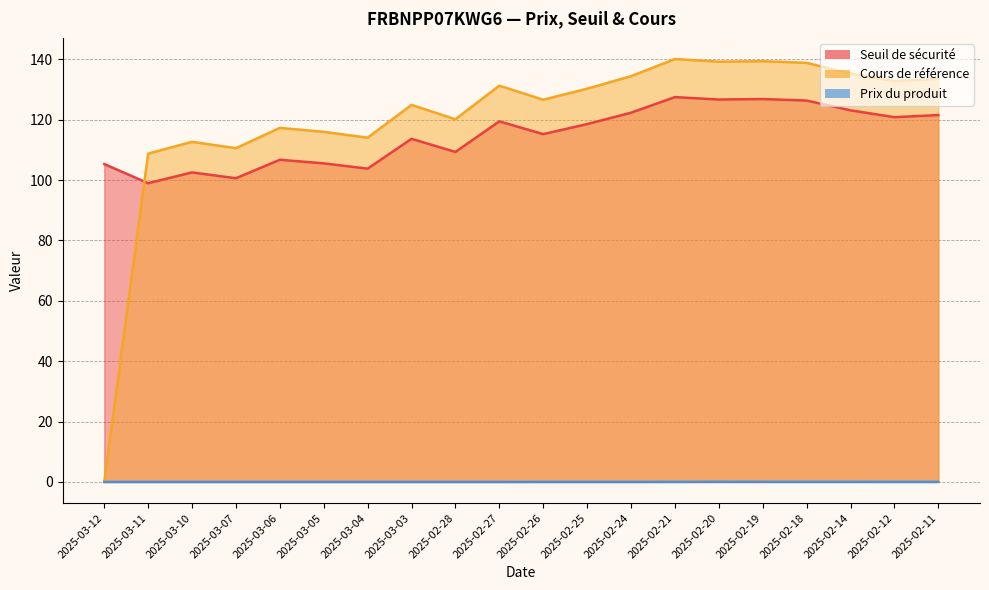

How many interior local peaks does the Seuil de sécurité series have?

6